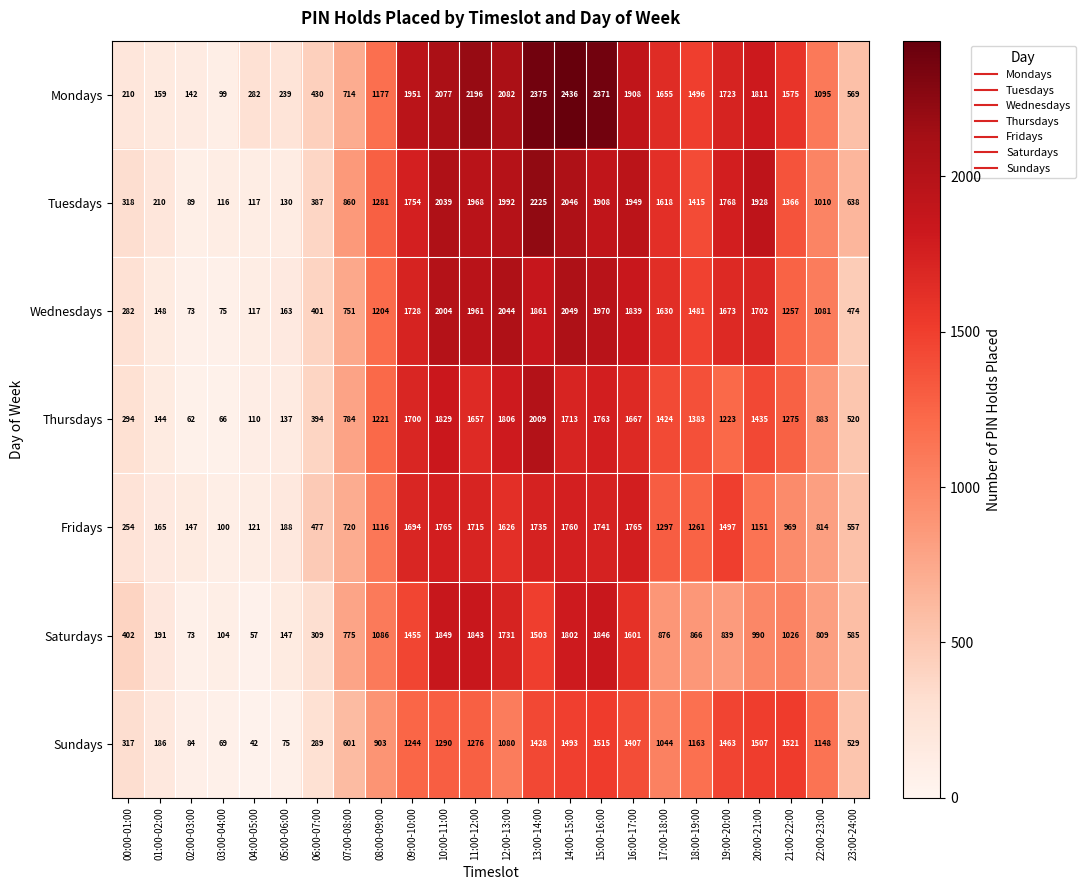

Between 00:00-01:00 and 22:00-23:00, which series saw the biggest shift?

Mondays